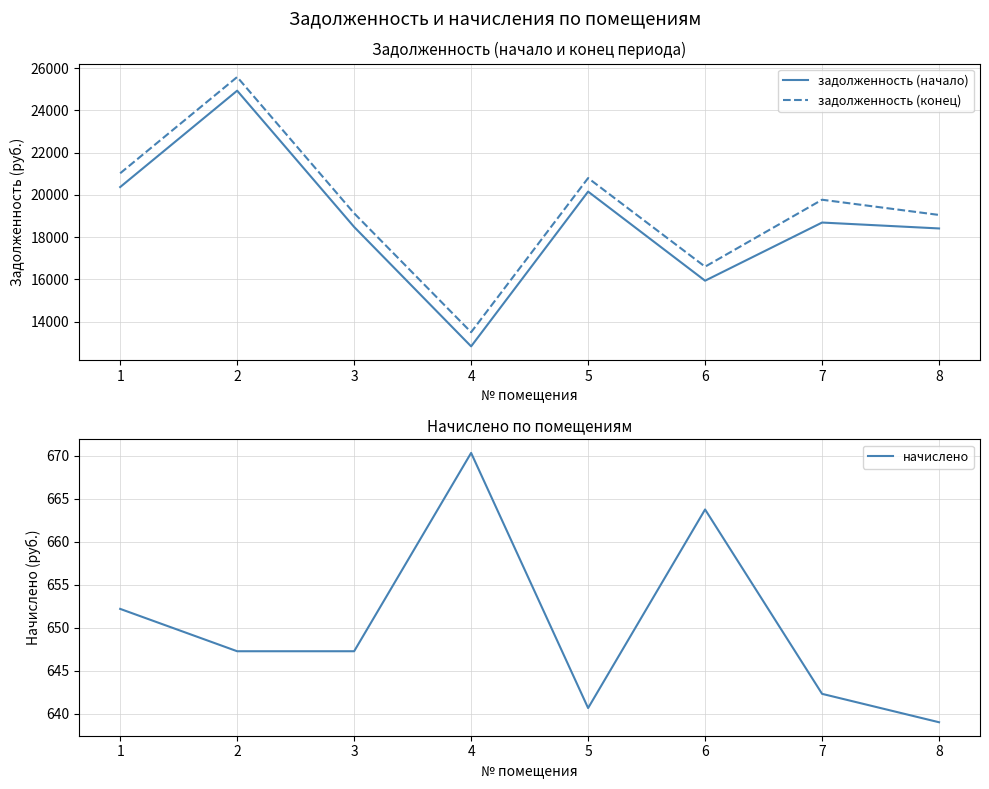

What is the sum of all задолженность (начало) values?

149820.2